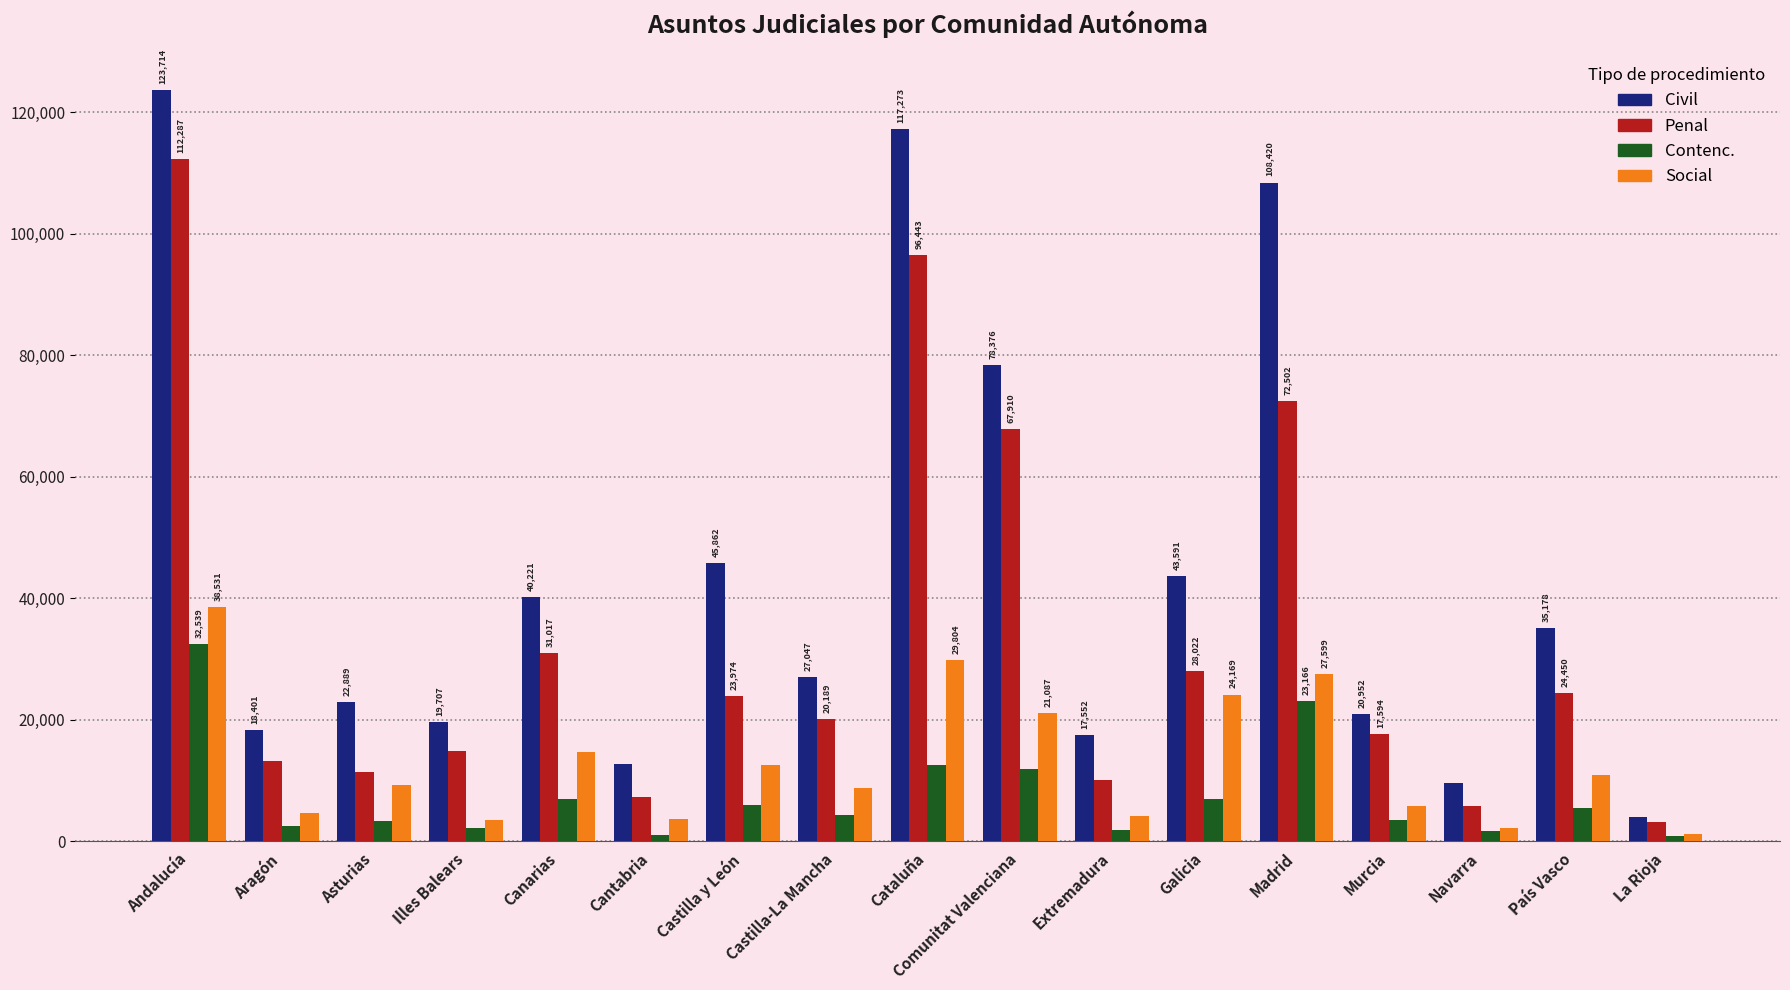

What is the spread (max minus min) of values at Castilla y León?

39837